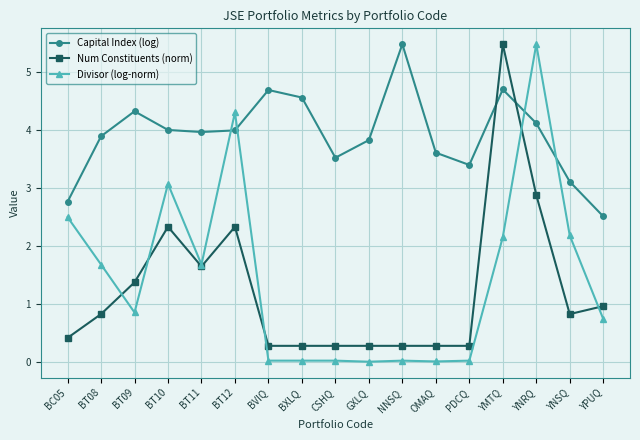

True or false: Divisor (log-norm) has more than 0 interior local peaks.

True